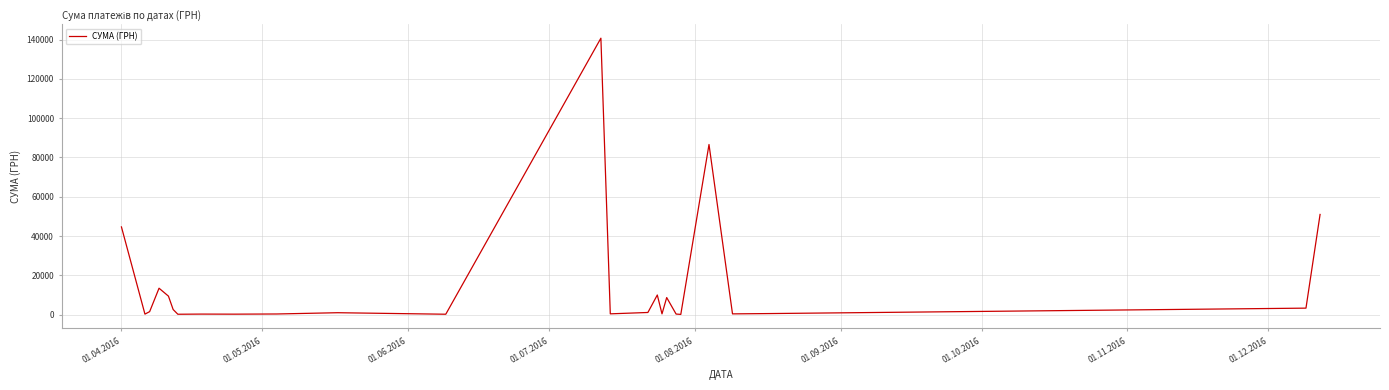

What is the greatest value displayed?

140706.2